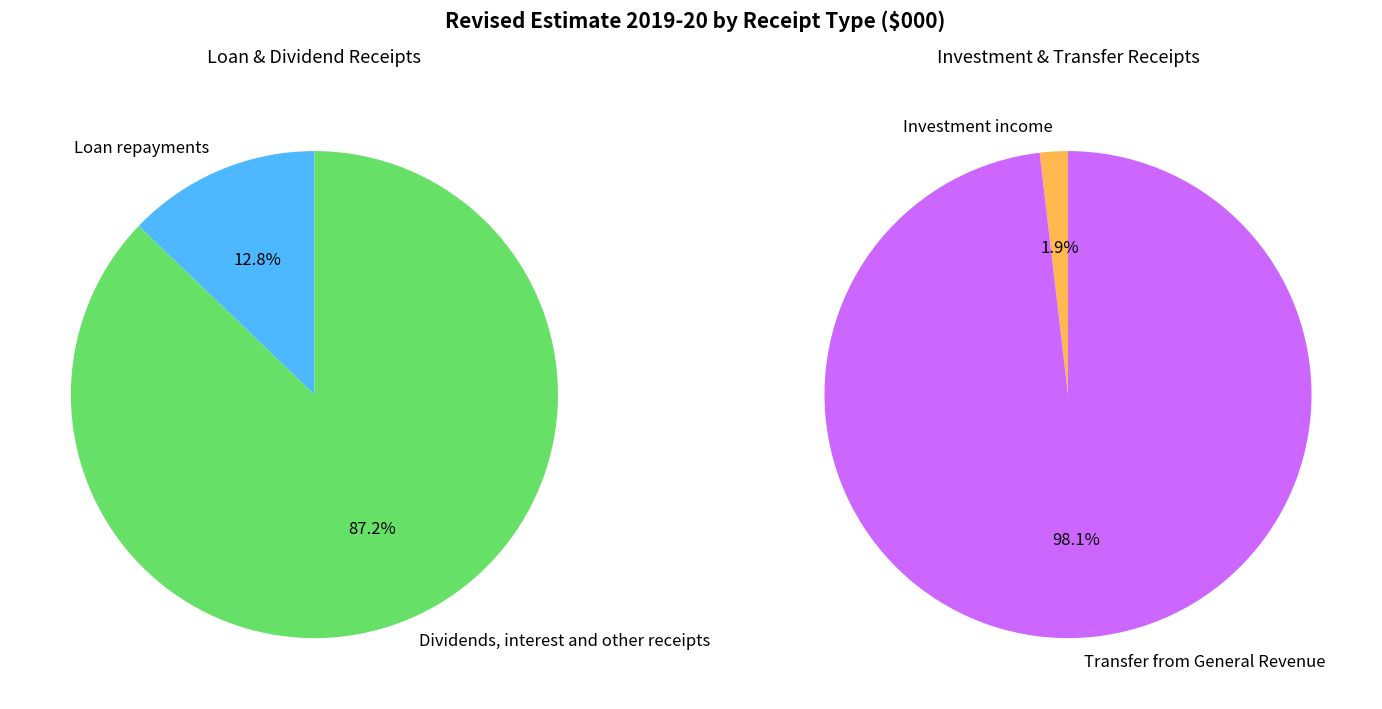

Count the number of slices in the pie.

4